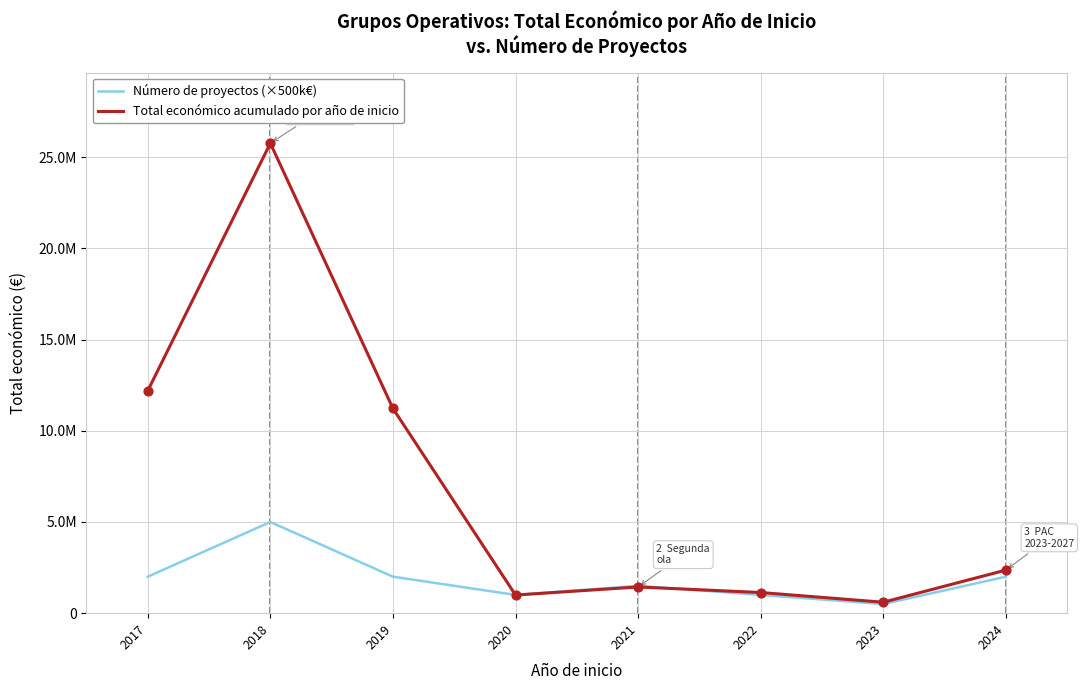

What are all the series names shown in the legend?

Número de proyectos (×500k€), Total económico acumulado por año de inicio